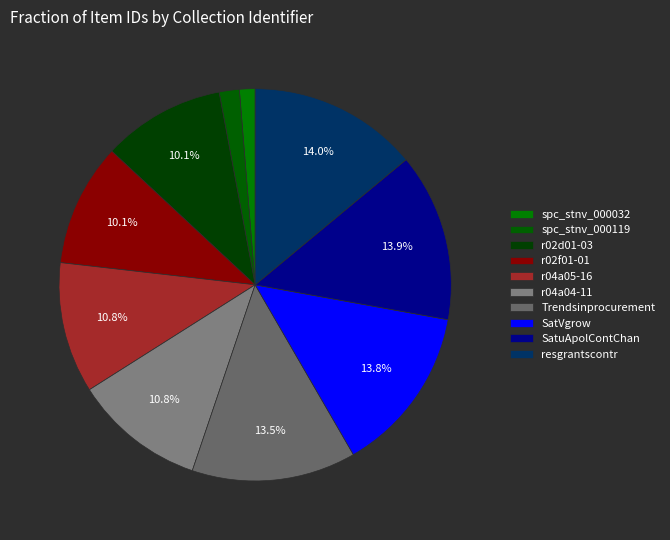

What is the smallest slice in the pie chart?

spc_stnv_000032